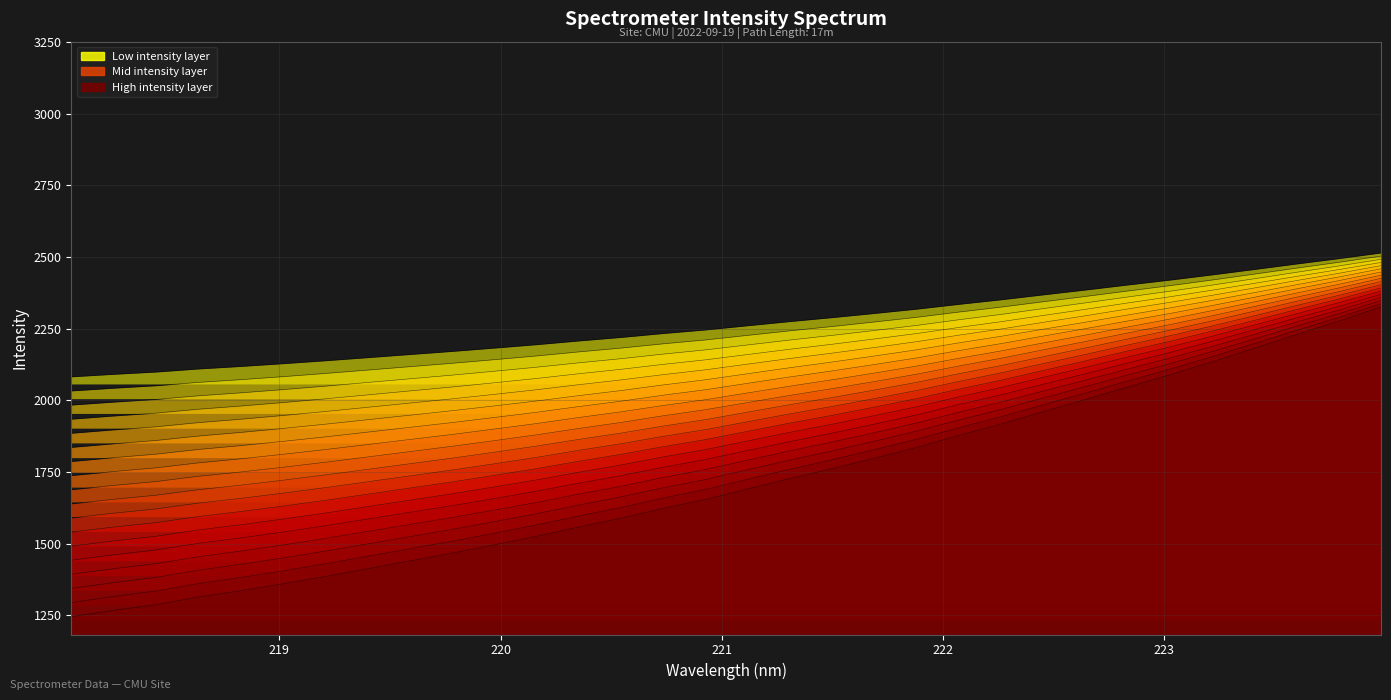

How many data points are less than 2159?

16